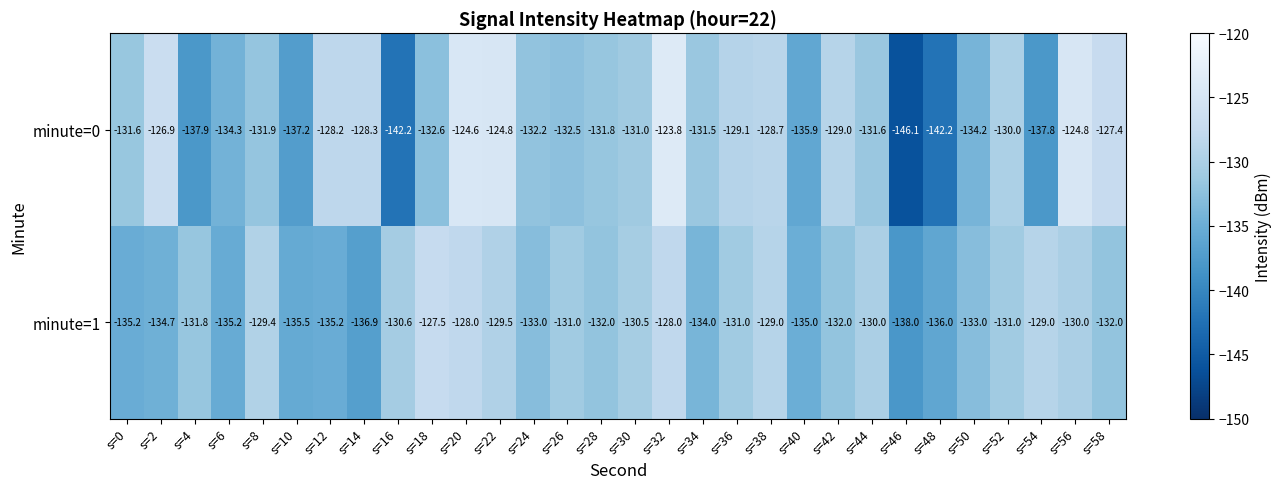

At which category does the chart reach its minimum across all series?

s=46